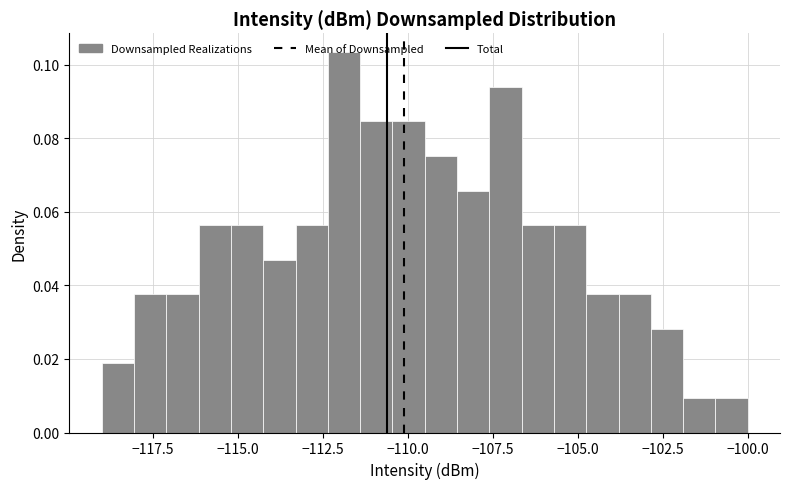

Around what value on the x-axis is the tallest bar? Give the approximate position of its centre, as read against the axis.

-112.0